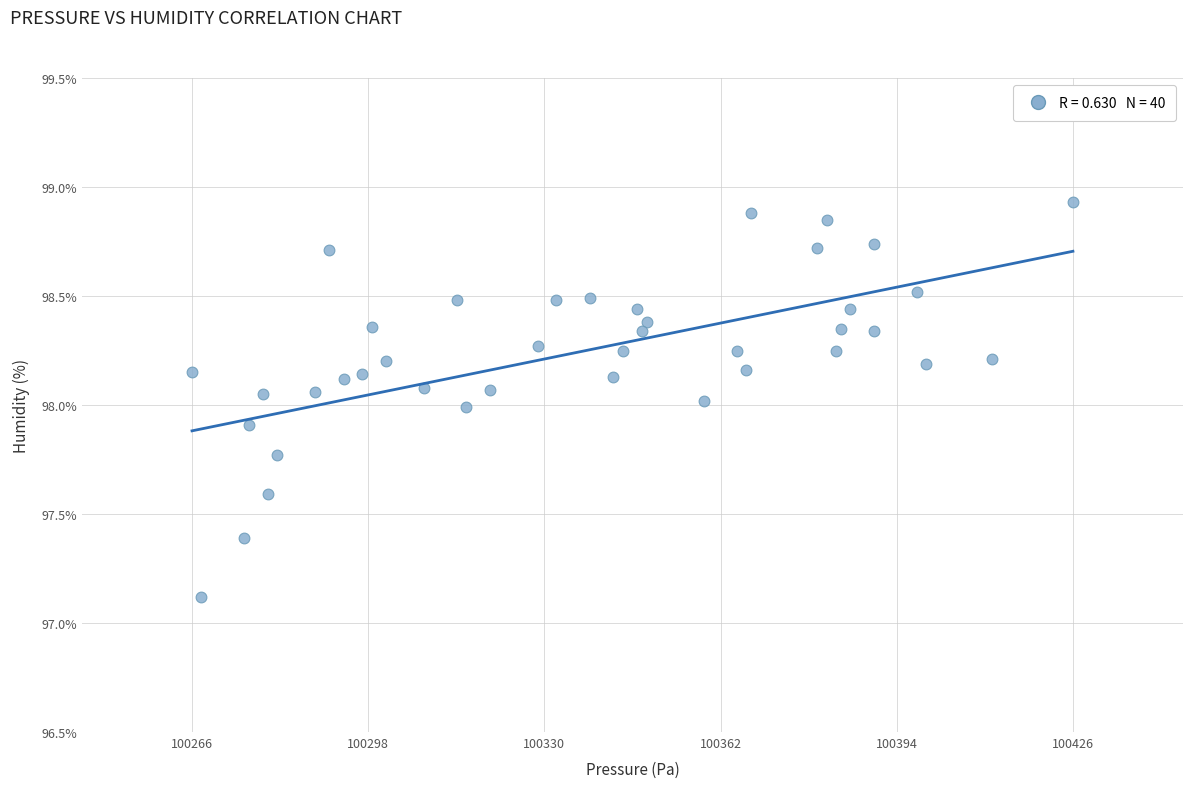

What is the range of X values (max minus min)?

160.1